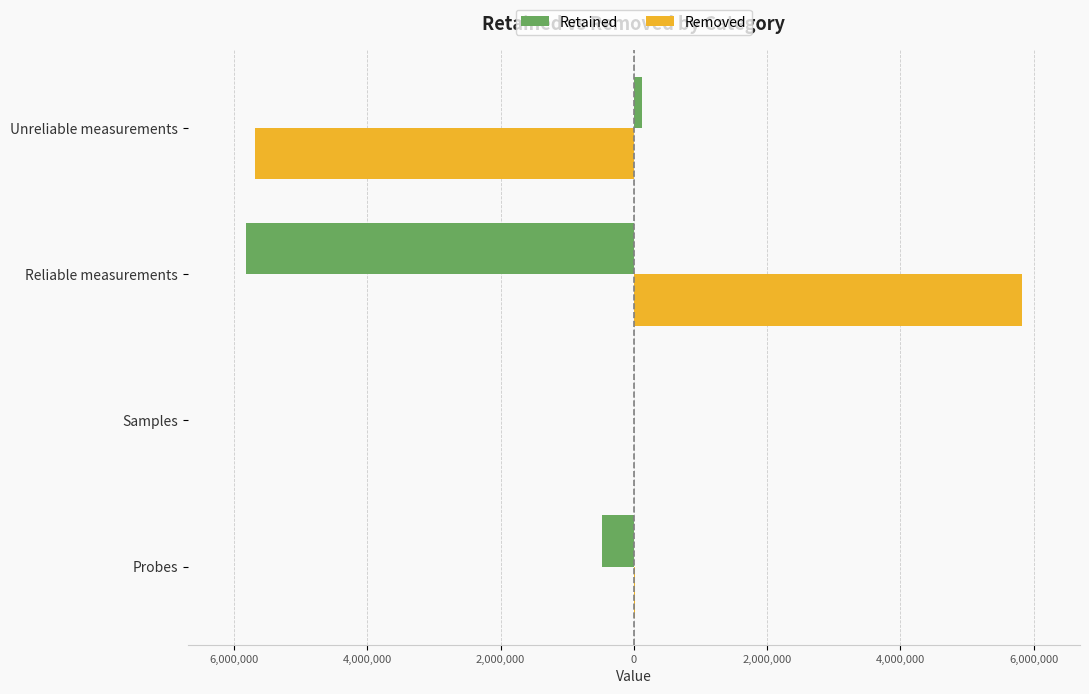

What is the value of the Removed bar at the 3rd from the left?

5824210